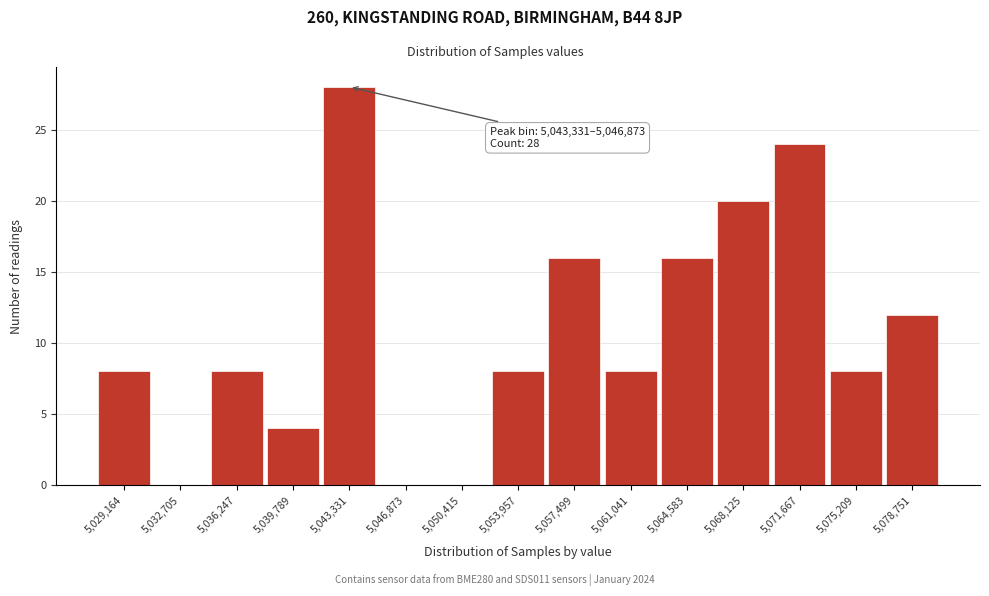

Reading left to right, transcribe all the data shown in this chart.

5,029,164=8	5,032,705=0	5,036,247=8	5,039,789=4	5,043,331=28	5,046,873=0	5,050,415=0	5,053,957=8	5,057,499=16	5,061,041=8	5,064,583=16	5,068,125=20	5,071,667=24	5,075,209=8	5,078,751=12